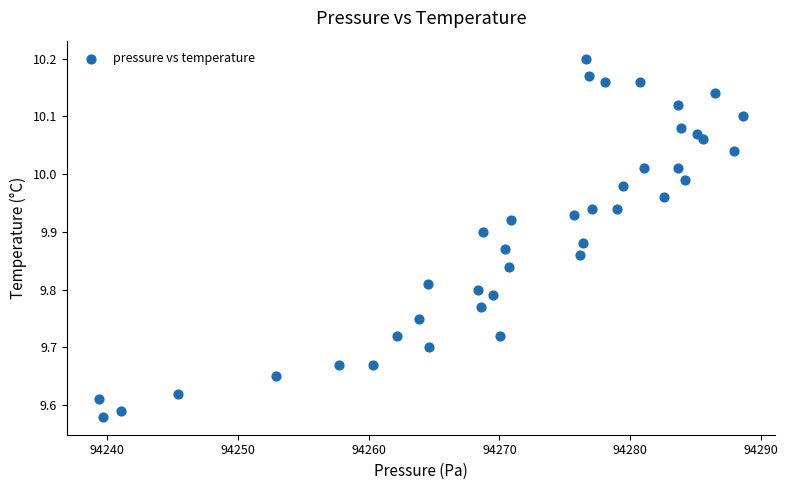

What is the range of X values (max minus min)?

49.2